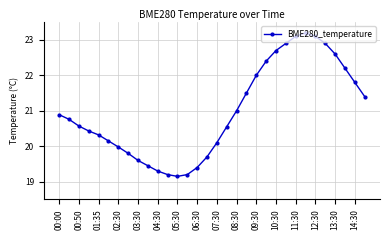

How many lines are shown in the chart?

1